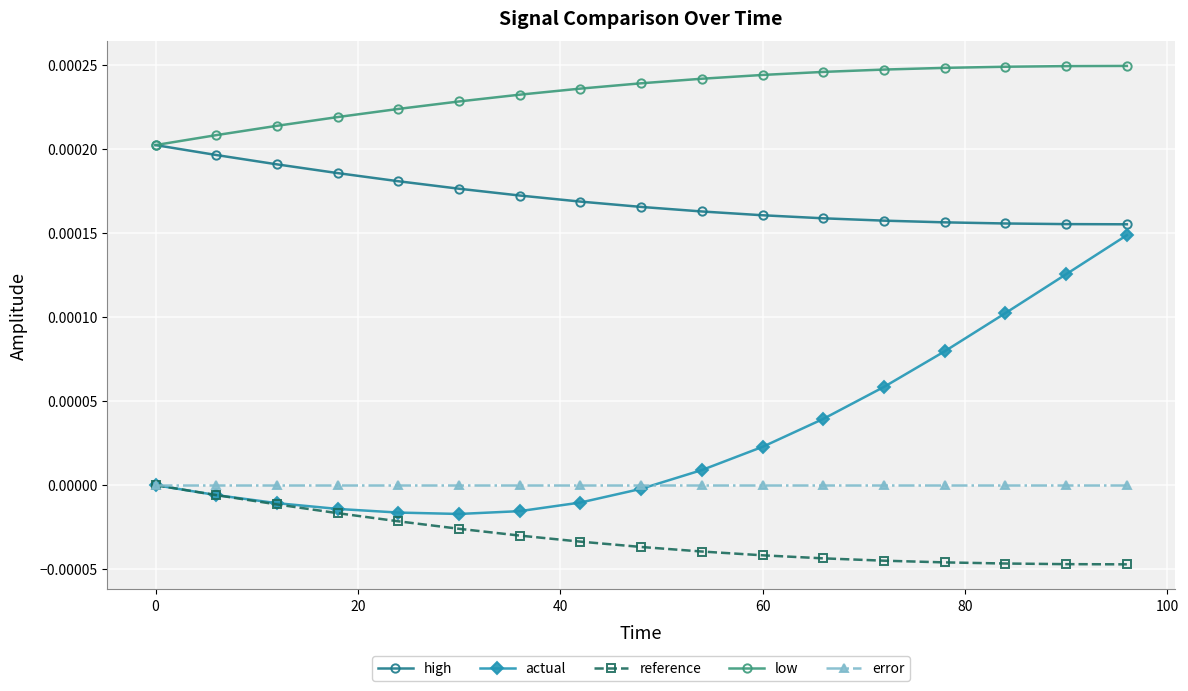

Which series has the largest range (max minus min)?

actual